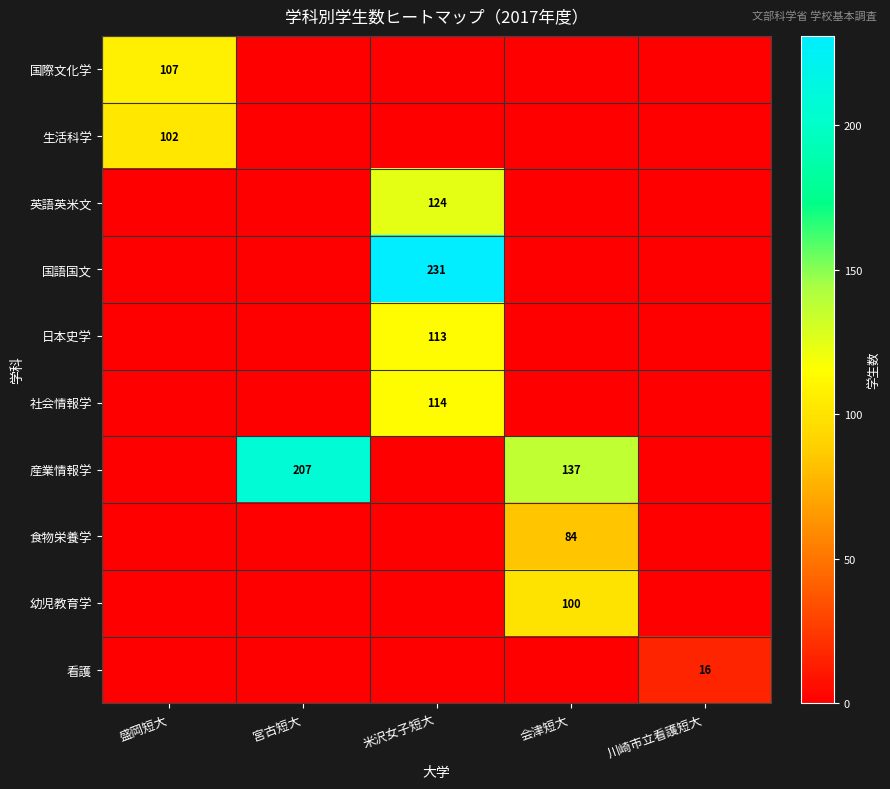

The value of 食物栄養学 at 会津短大 is 123. True or false?

False